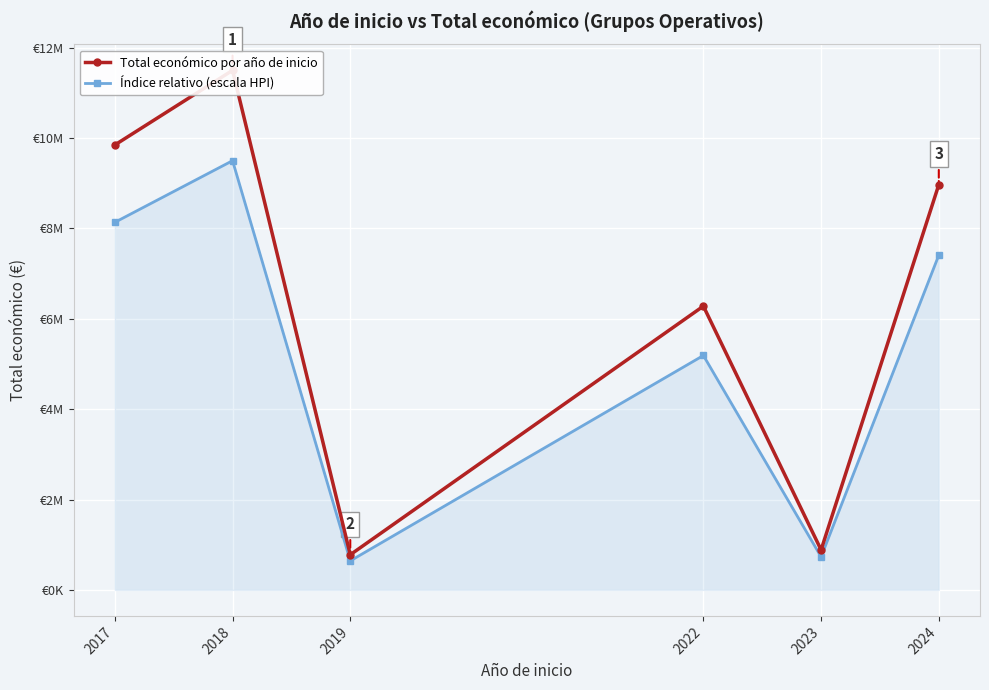

Reading left to right, extract all data points from this chart.

Total económico por año de inicio: 9847932.0	11499400.0	778509.0	6280855.0	885588.0	8968894.0
Índice relativo (escala HPI): 8135672.6	9500000.0	643149.7	5188803.1	731610.9	7409472.9